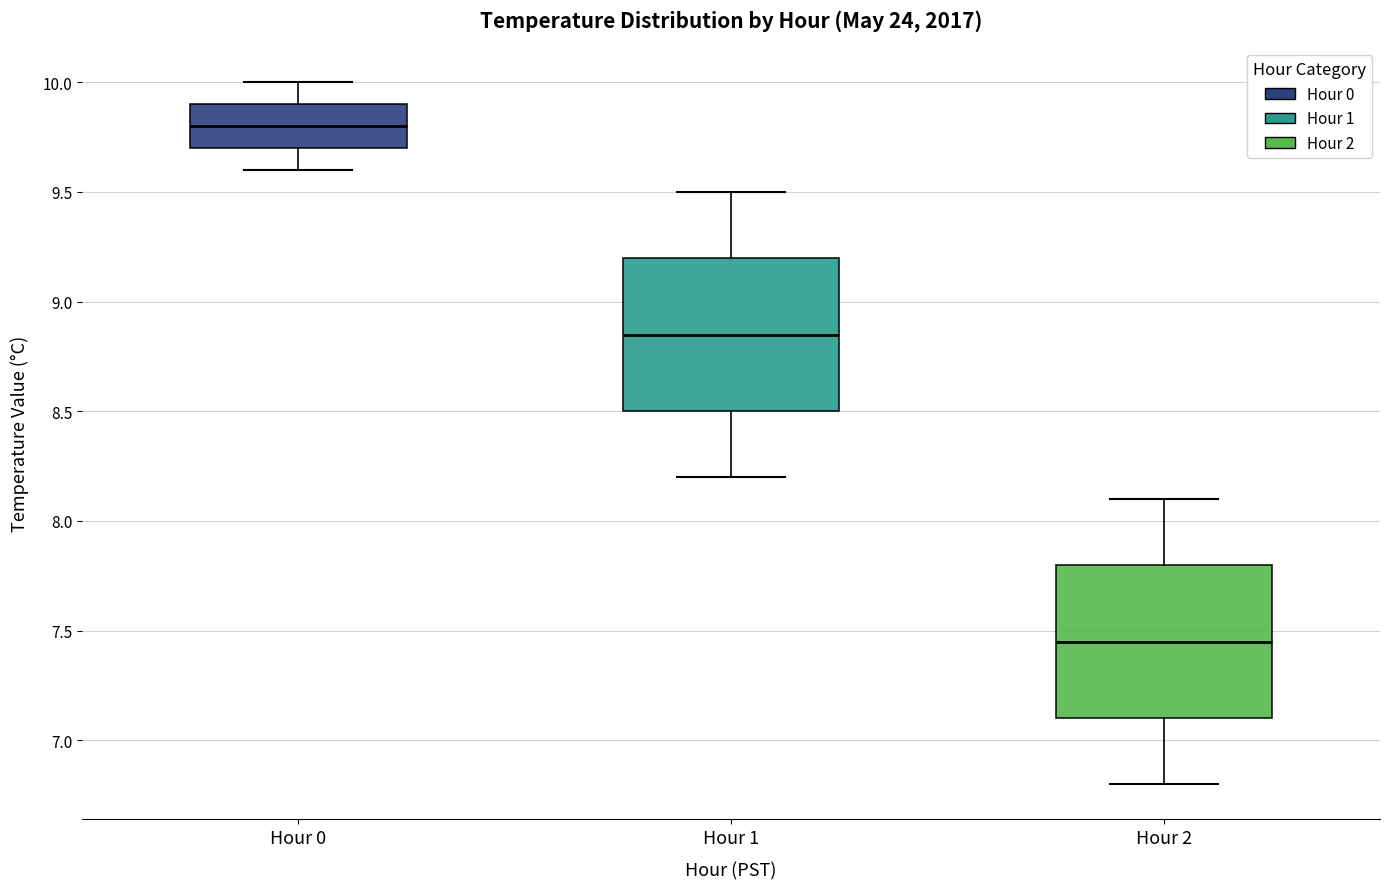

Reading left to right, read every box against the y-axis: the position of its median line, the range the box covers, and the ends of its whiskers. The values are not printed on the chart, so give them approximately, as read against the axis.

Hour 0: median 9.80, box 9.70 to 9.90, whiskers 9.60 to 10.00
Hour 1: median 8.85, box 8.50 to 9.20, whiskers 8.20 to 9.50
Hour 2: median 7.45, box 7.10 to 7.80, whiskers 6.80 to 8.10